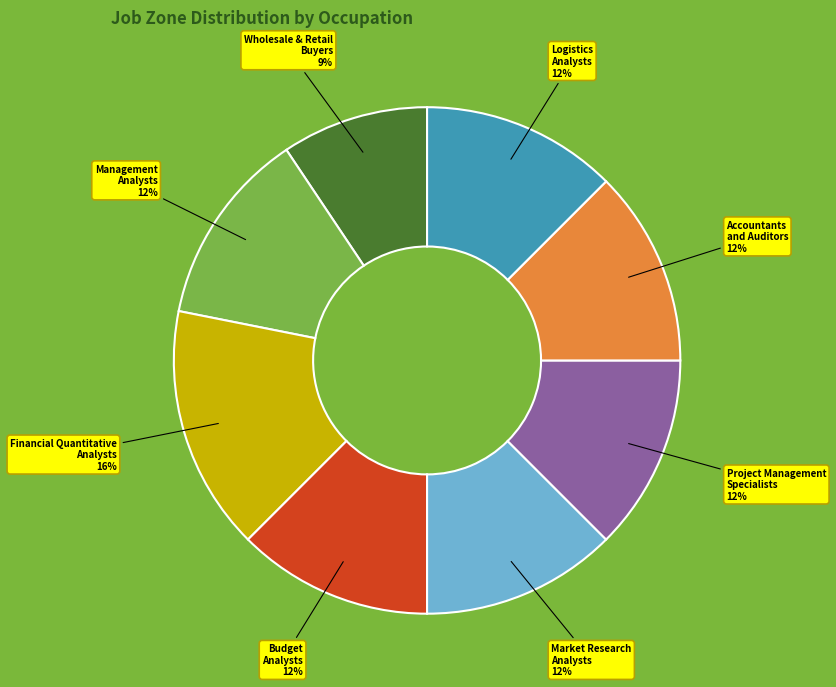

To the nearest percent, what is the average slice percentage?

12%